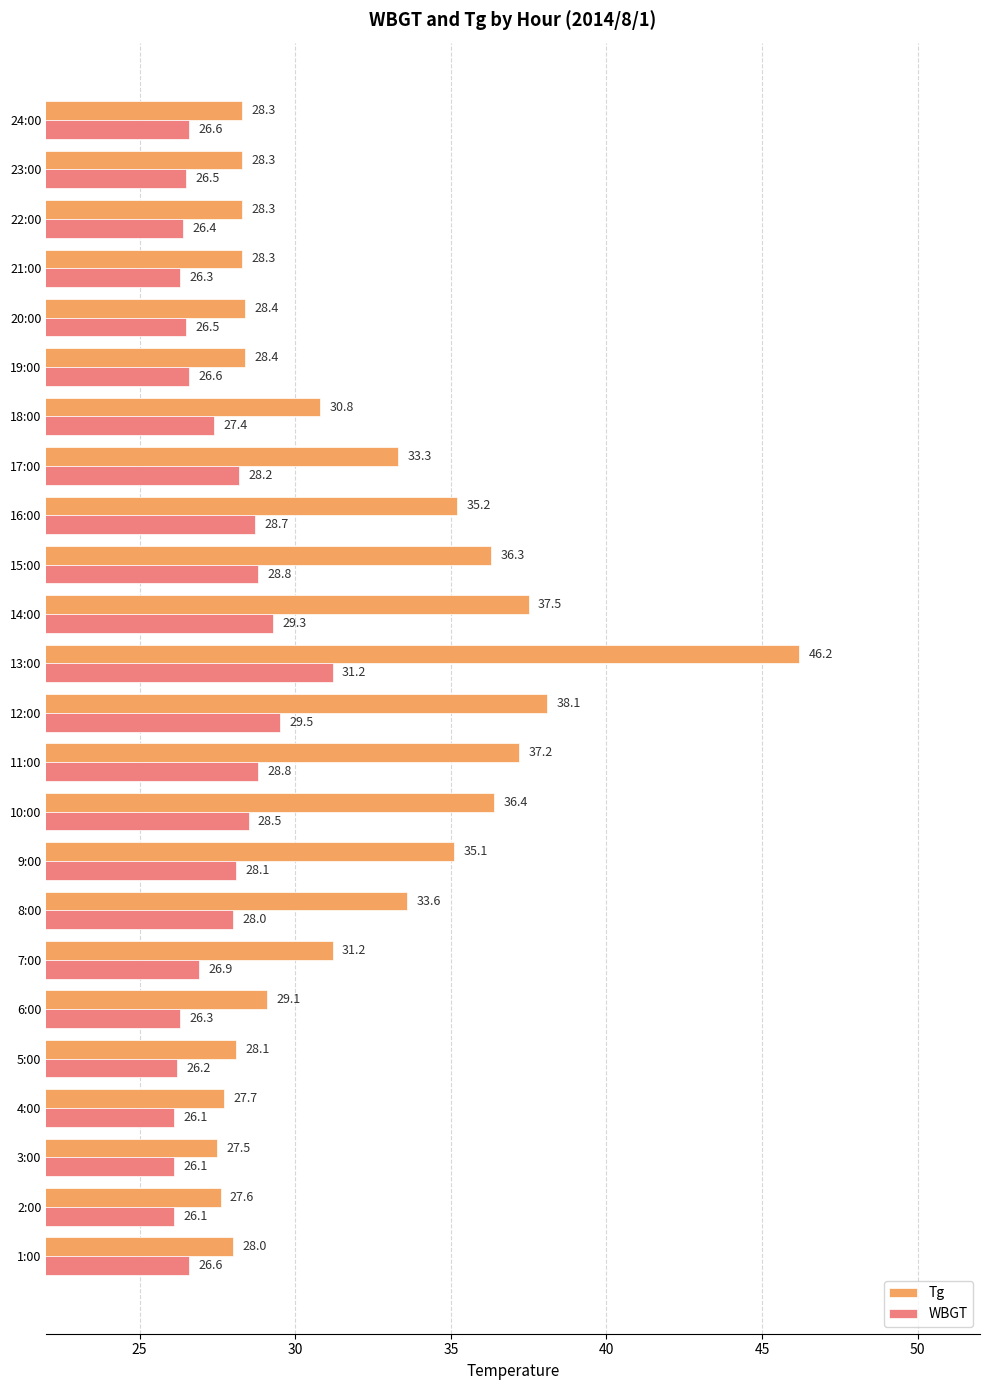

What is the total value across all series at 15:00?

65.1